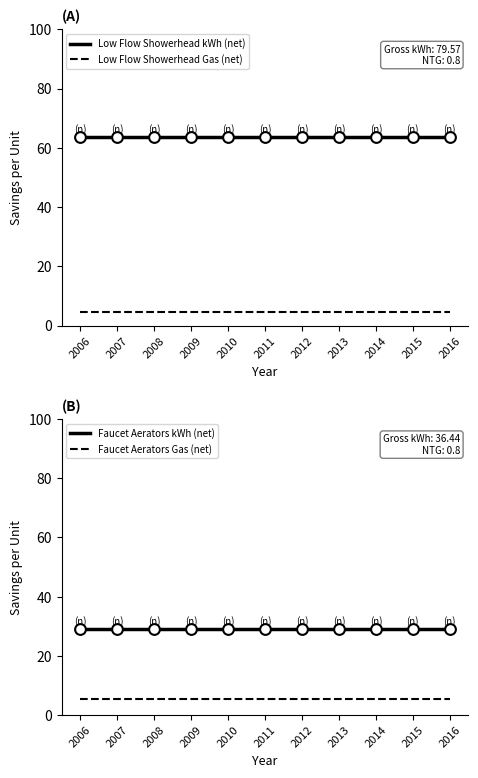

Which series contains the highest Y value?

Low Flow Showerhead kWh (net)